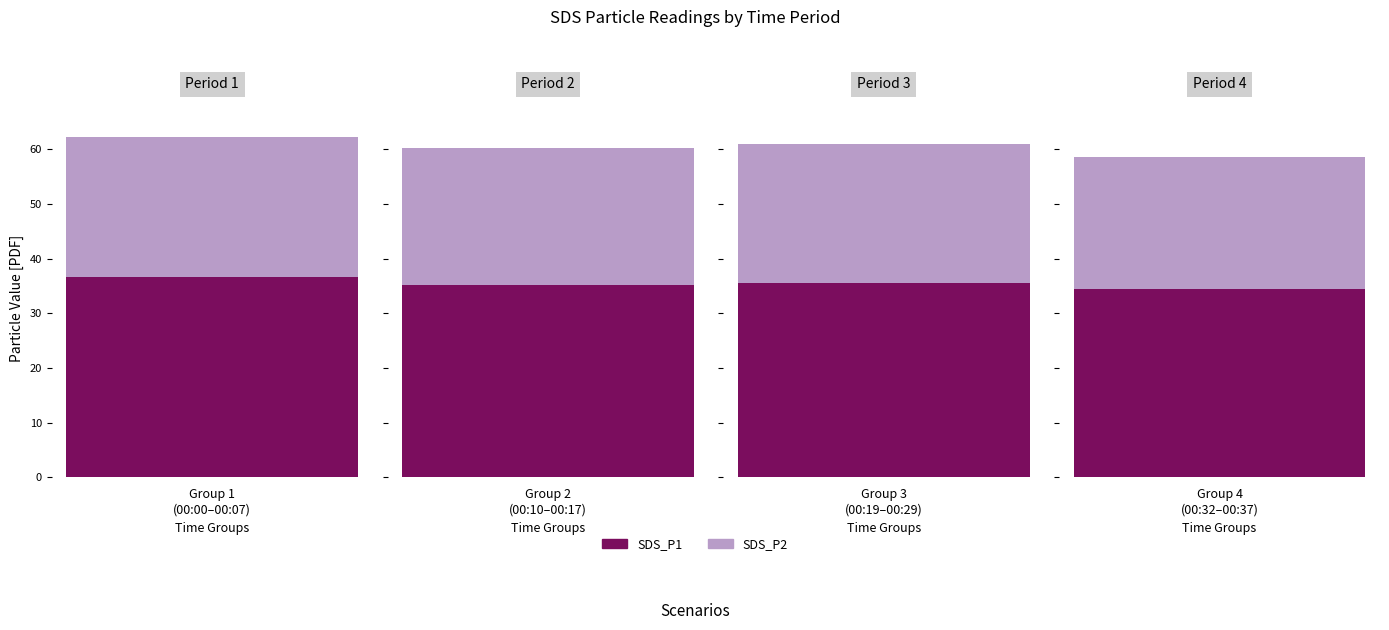

The value of SDS_P2 at 00:17 is 25.9. True or false?

True